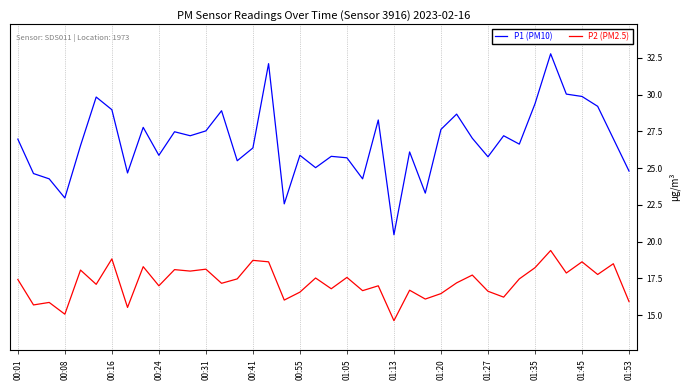

What is the maximum value for P2?

19.4